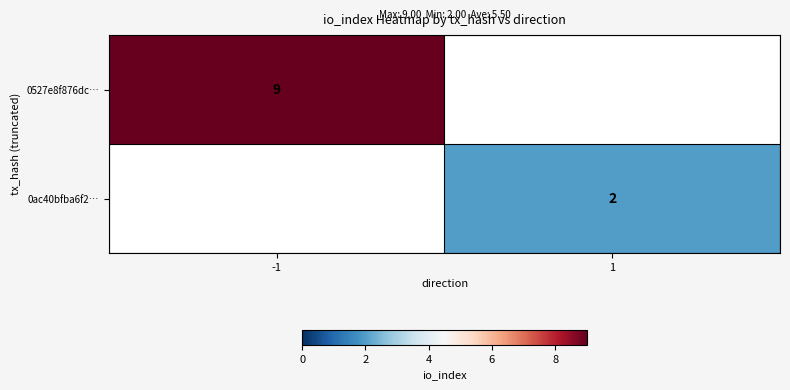

The value of 0527e8f876dc… at -1 is 15. True or false?

False